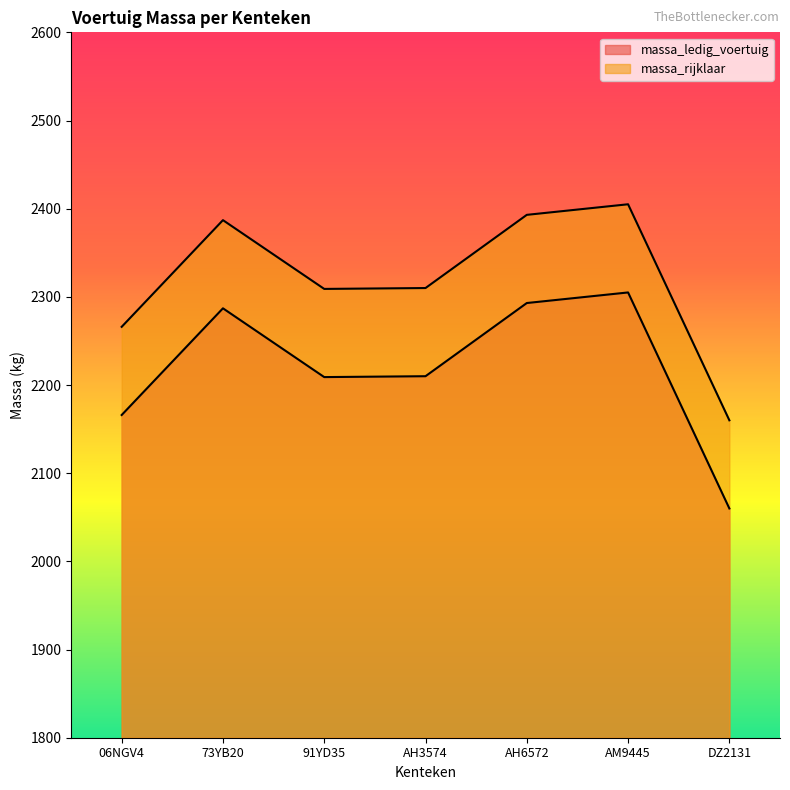

How many categories are shown in the chart?

7